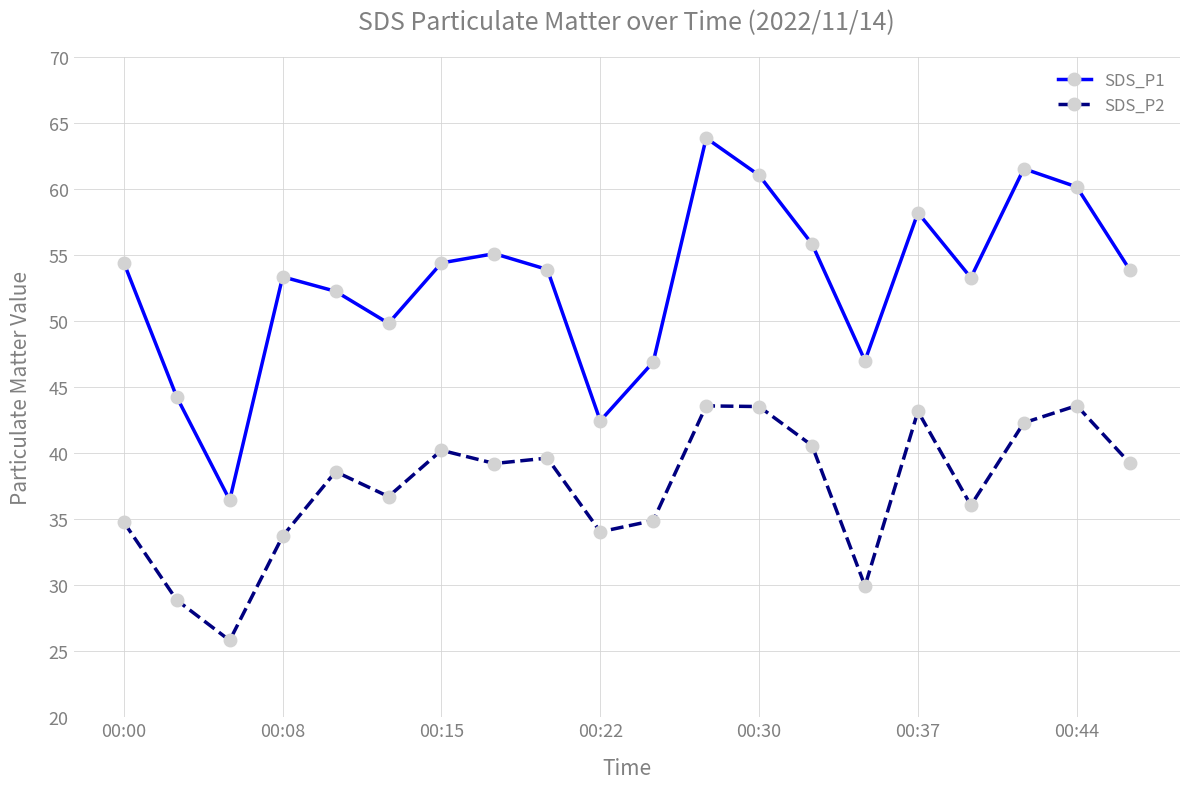

True or false: SDS_P2 and SDS_P1 intersect in this chart.

False